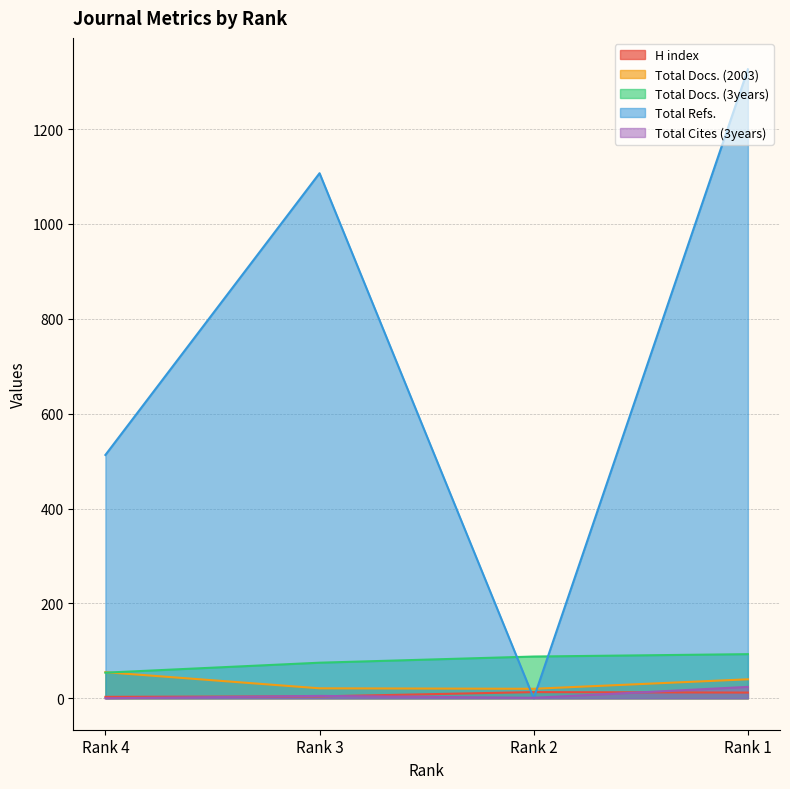

How many lines are shown in the chart?

5